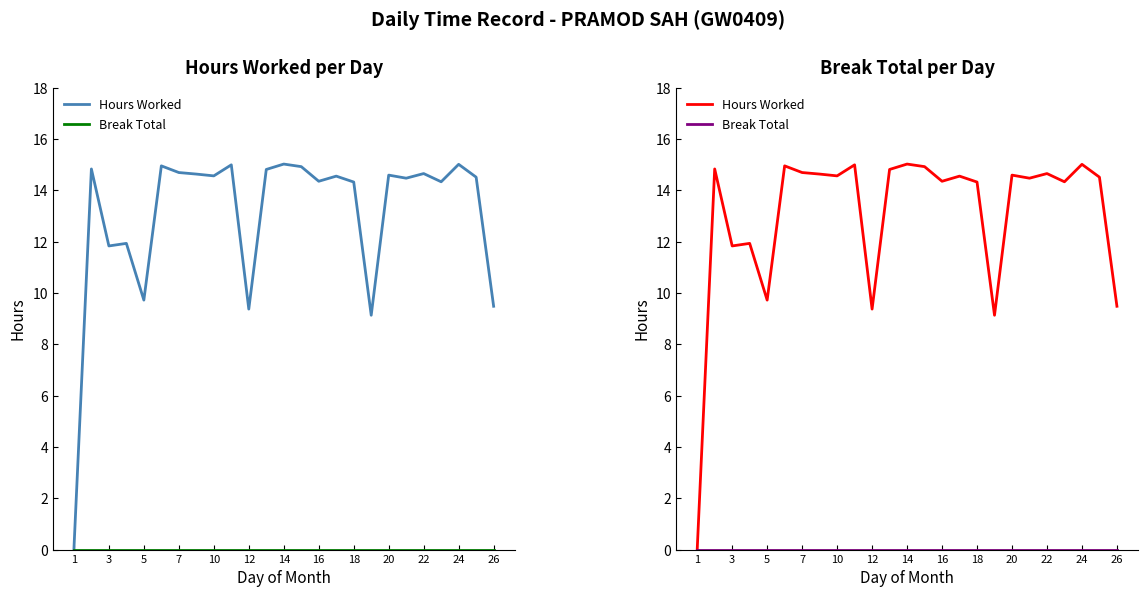

True or false: Break Total has more than 1 interior local peaks.

False